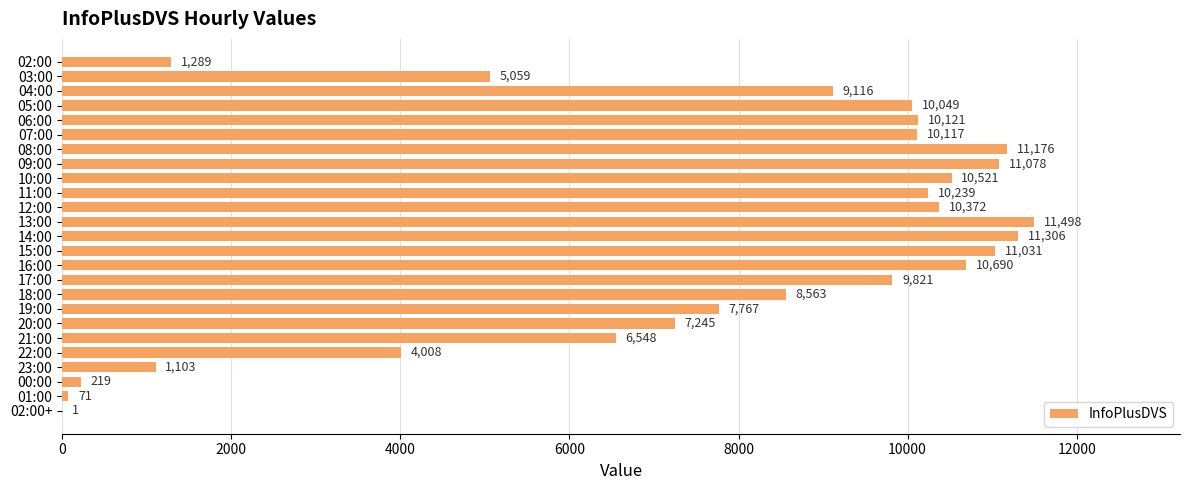

Count the number of data series in this chart.

1